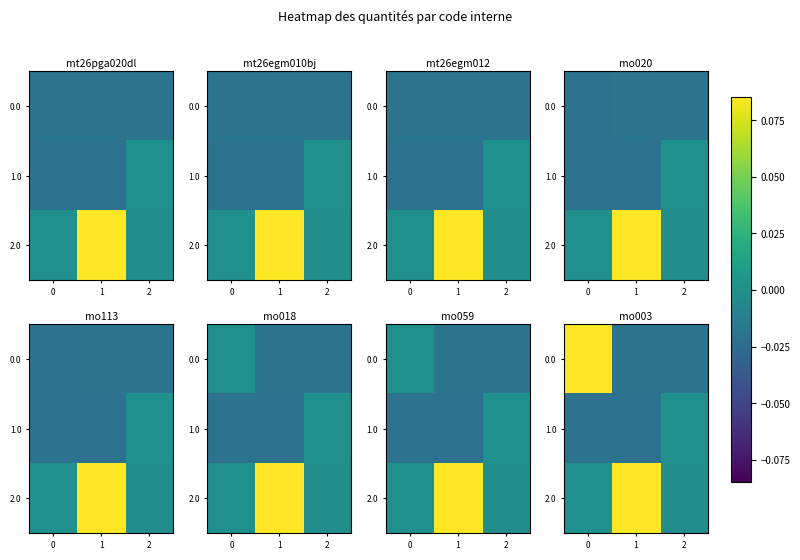

Count the number of categories in the chart.

3